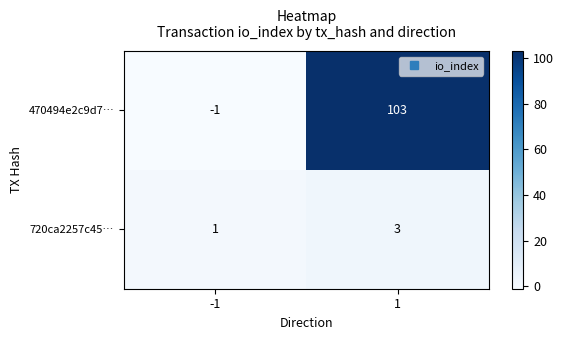

Is it true that 720ca2257c45… equals 0 at -1?

False